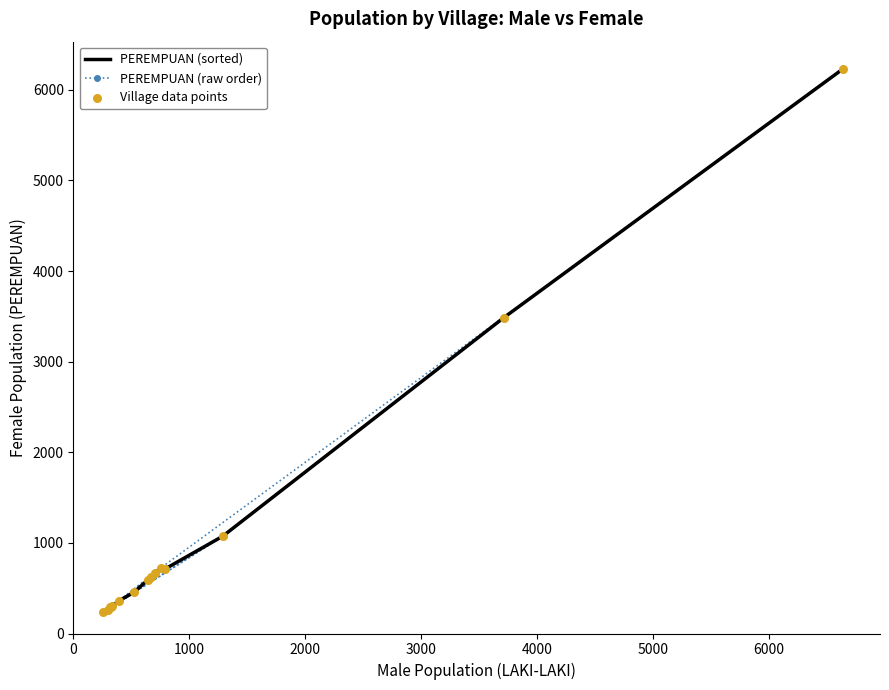

Which series has the widest spread of Y values?

PEREMPUAN (sorted)